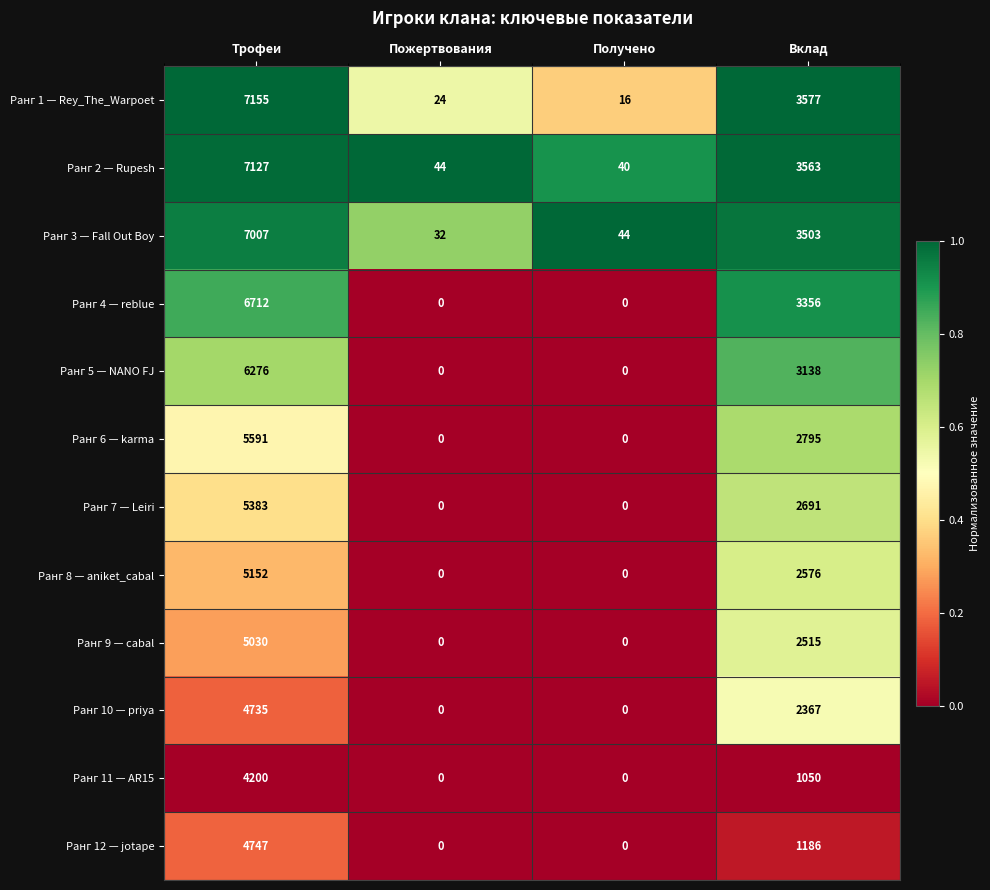

The Ранг 4 — reblue series shows 0 at Получено. True or false?

True